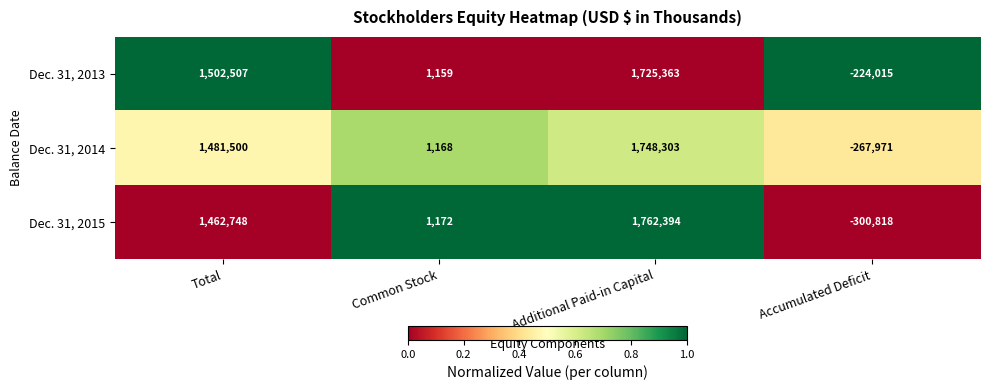

At how many categories does at least one series exceed 0?

3